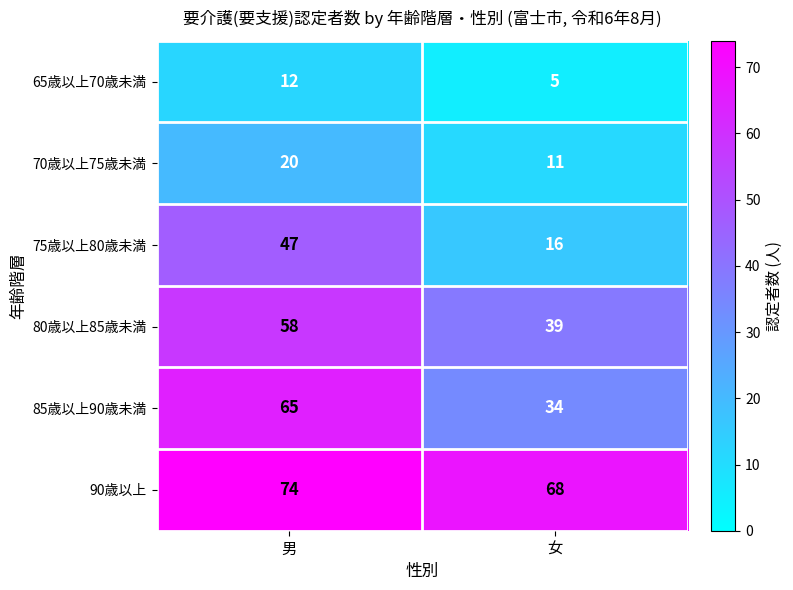

List the series in order of their peak value, lowest first.

65歳以上70歳未満, 70歳以上75歳未満, 75歳以上80歳未満, 80歳以上85歳未満, 85歳以上90歳未満, 90歳以上